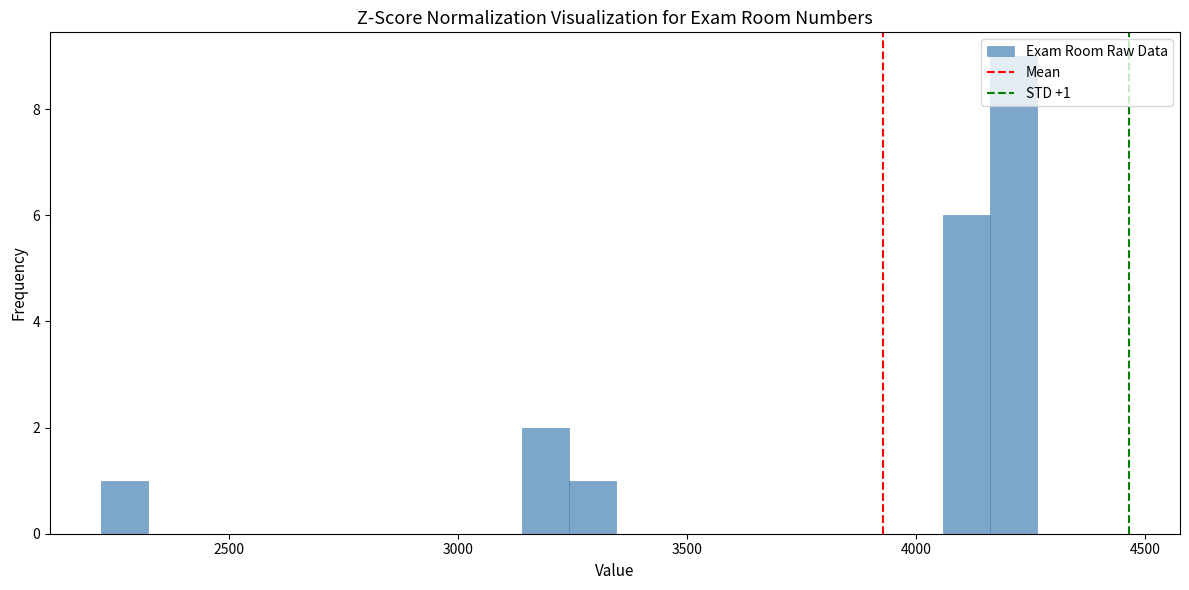

Read against the x-axis, roughly where is the centre of the tallest bar?

4200